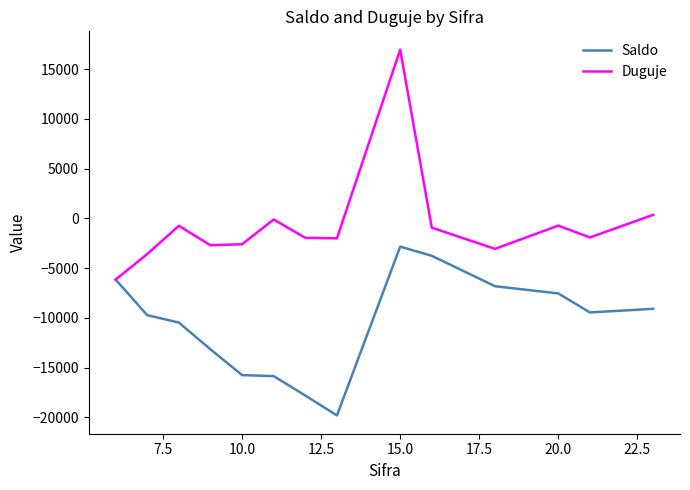

Which series has the largest total across all categories?

Duguje